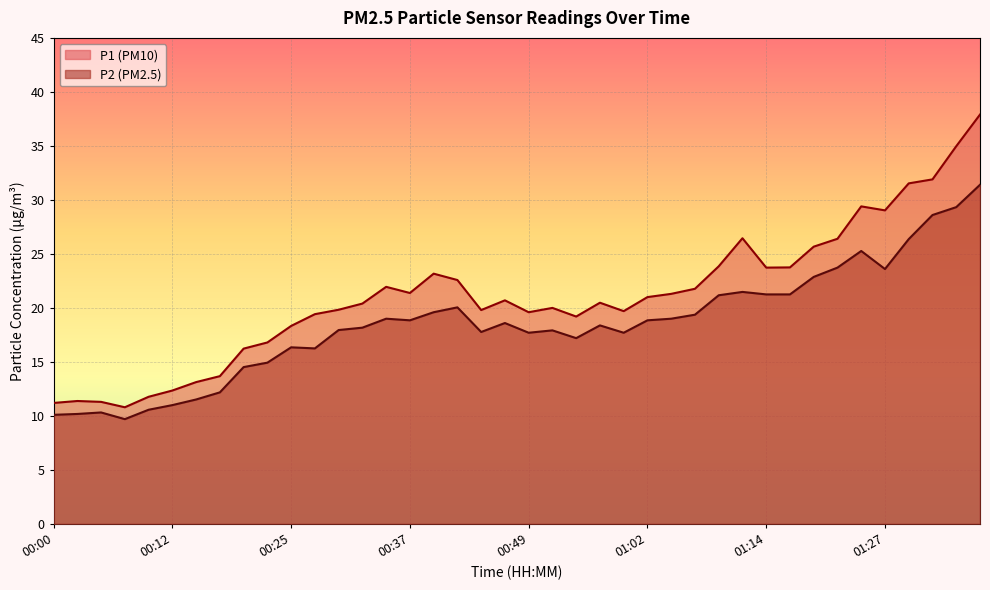

Reading right to left, transcribe all the data shown in this chart.

P1: 37.9	35.0	31.9	31.5	29.0	29.4	26.4	25.7	23.8	23.7	26.4	23.9	21.8	21.3	21.0	19.7	20.5	19.2	20.0	19.6	20.7	19.8	22.6	23.2	21.4	21.9	20.4	19.8	19.4	18.3	16.8	16.2	13.7	13.1	12.3	11.8	10.8	11.3	11.4	11.2
P2: 31.4	29.3	28.6	26.4	23.6	25.3	23.7	22.9	21.2	21.2	21.5	21.2	19.4	19.0	18.9	17.7	18.4	17.2	17.9	17.7	18.6	17.8	20.1	19.6	18.9	19.0	18.2	17.9	16.2	16.4	14.9	14.5	12.2	11.5	11.0	10.6	9.7	10.3	10.2	10.1